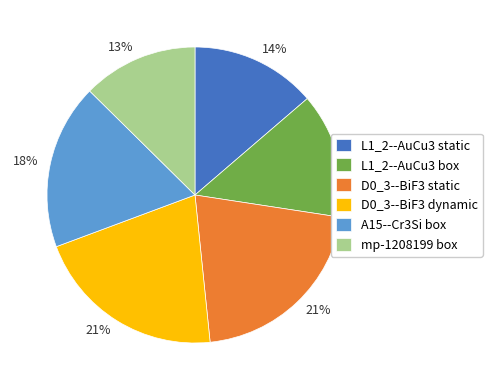

Is L1_2--AuCu3 static the majority of the pie?

No